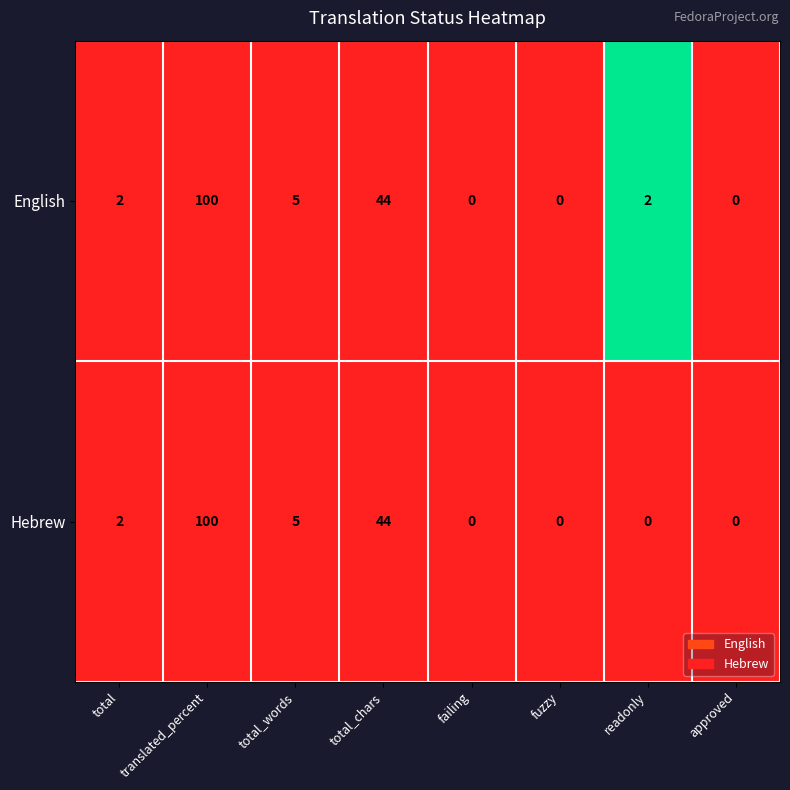

Which series changed the most between total_chars and readonly?

Hebrew